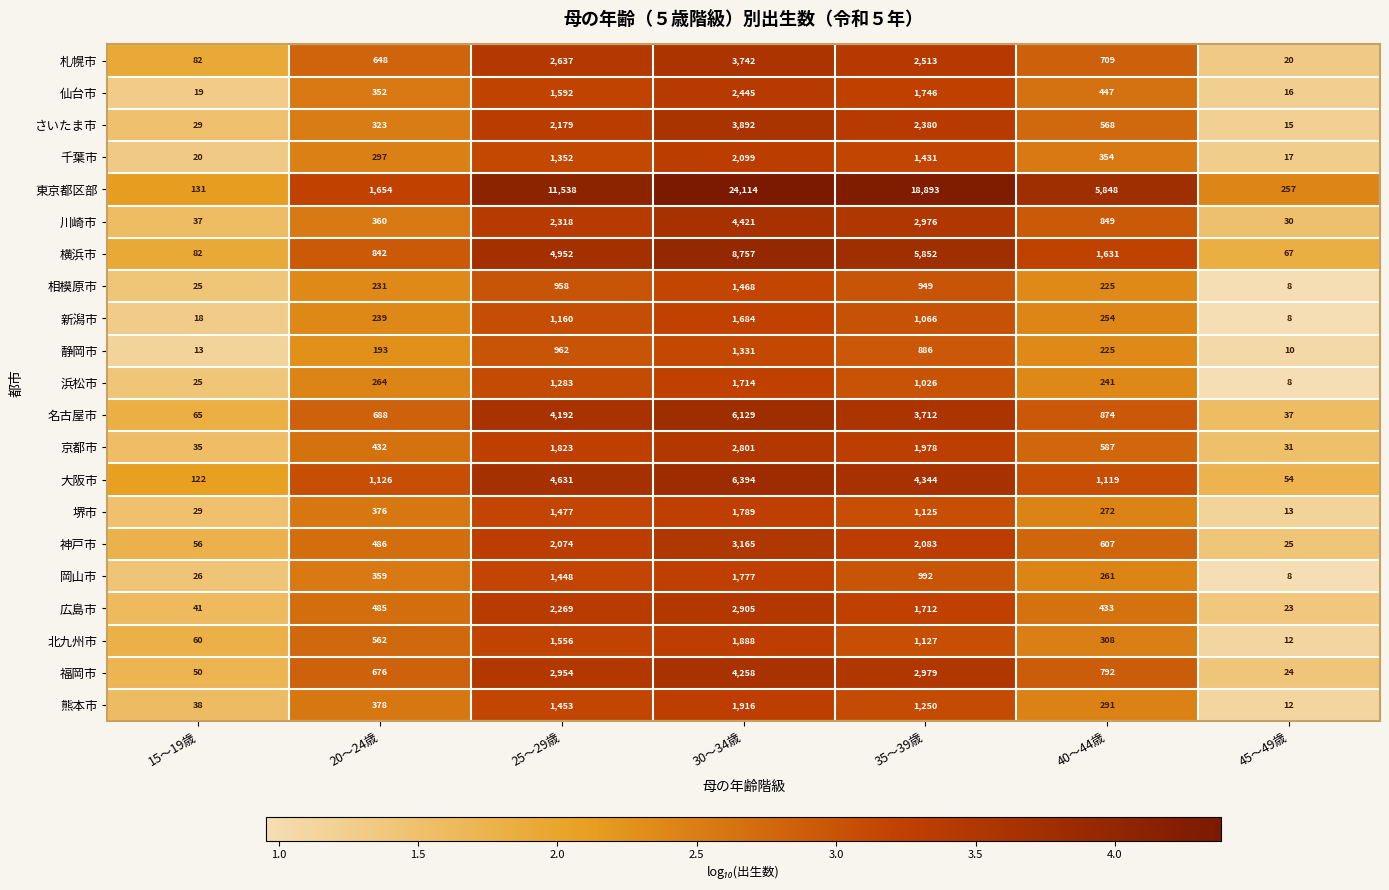

The 熊本市 series shows 1453 at 25～29歳. True or false?

True